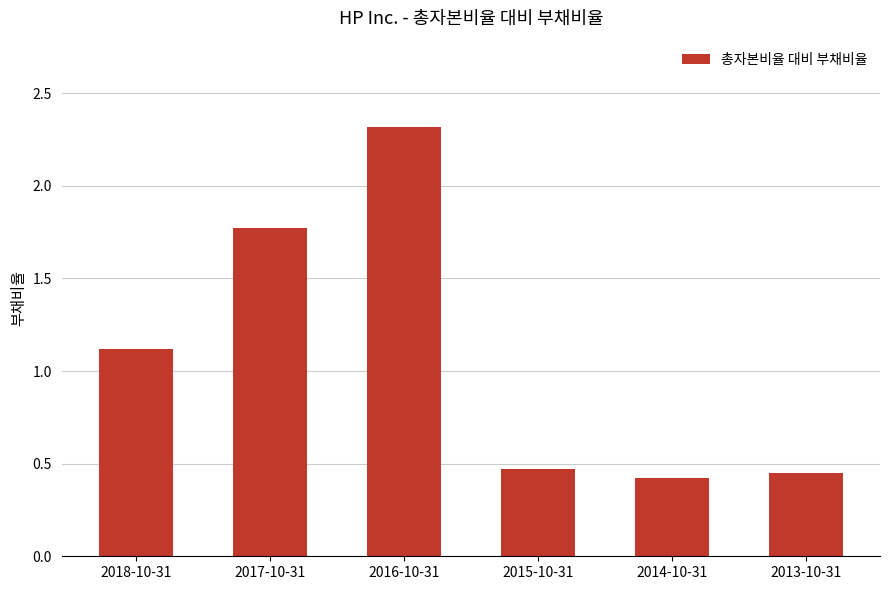

What is the ratio of the value at 2018-10-31 to the value at 2017-10-31?

0.6